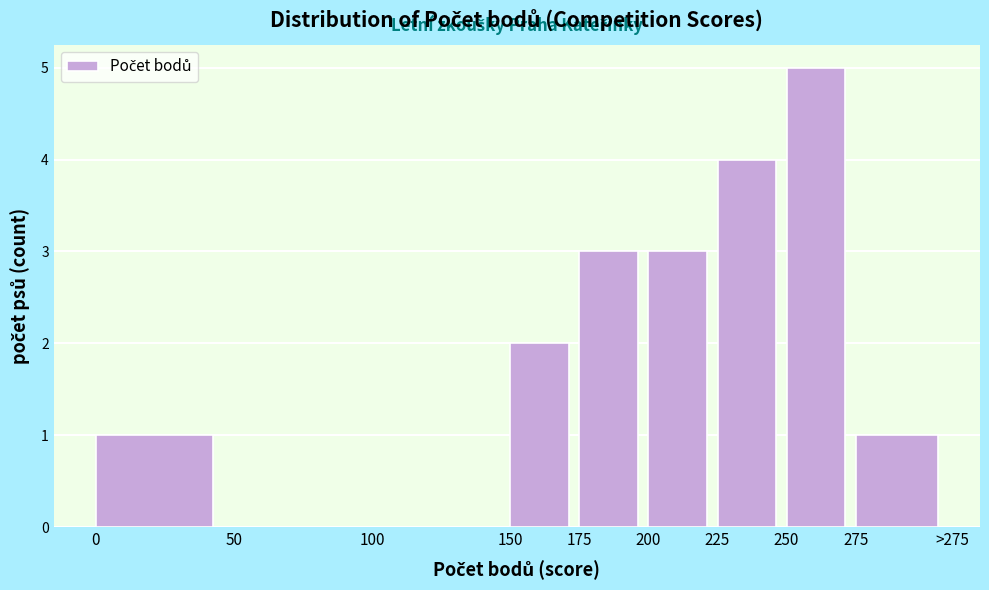

Reading left to right, extract all data points from this chart.

0=1	50=0	100=0	150=2	175=3	200=3	225=4	250=5	275=1